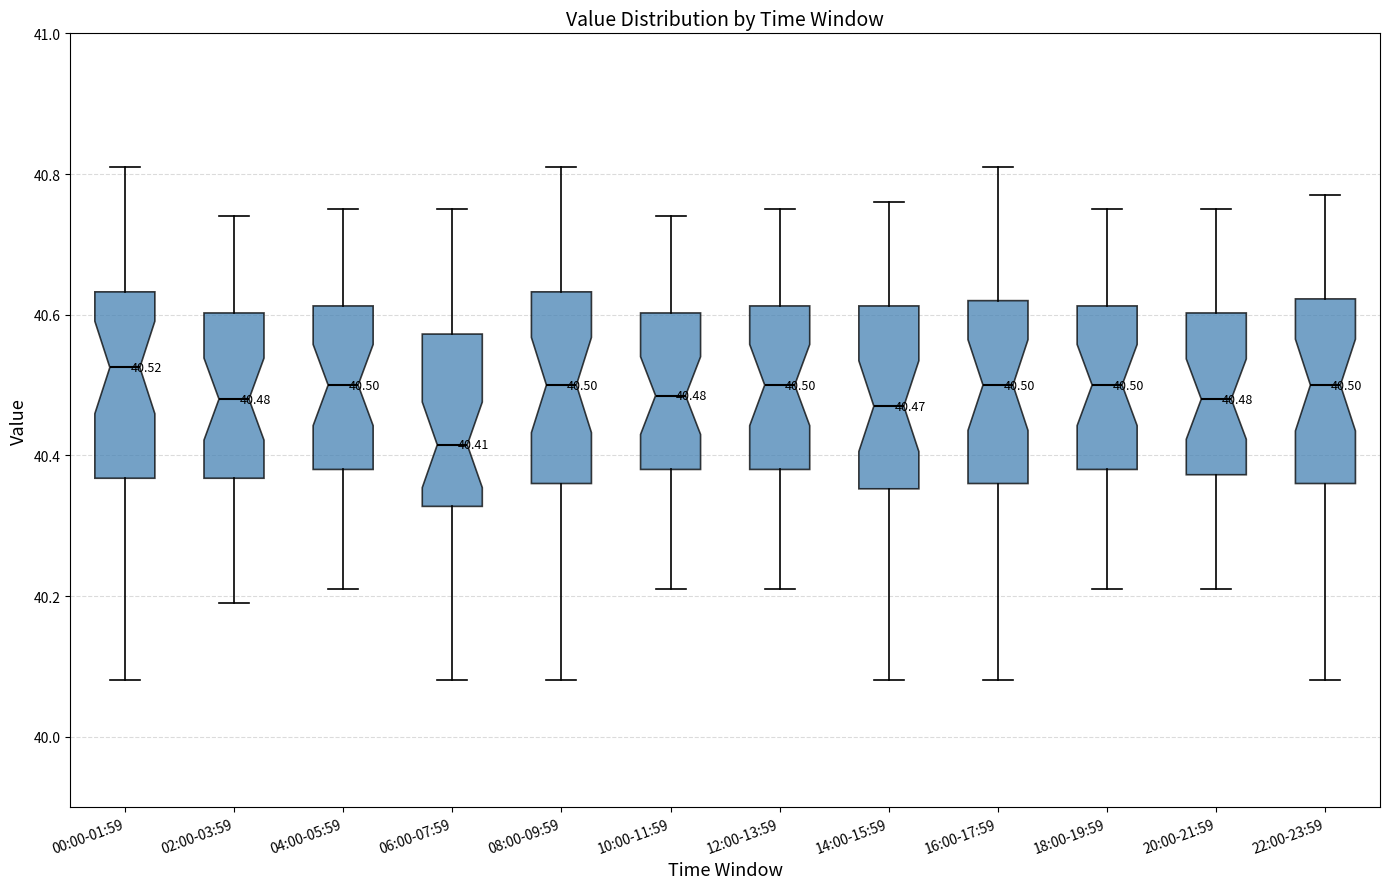

Which box's median line is the lowest?

06:00-07:59